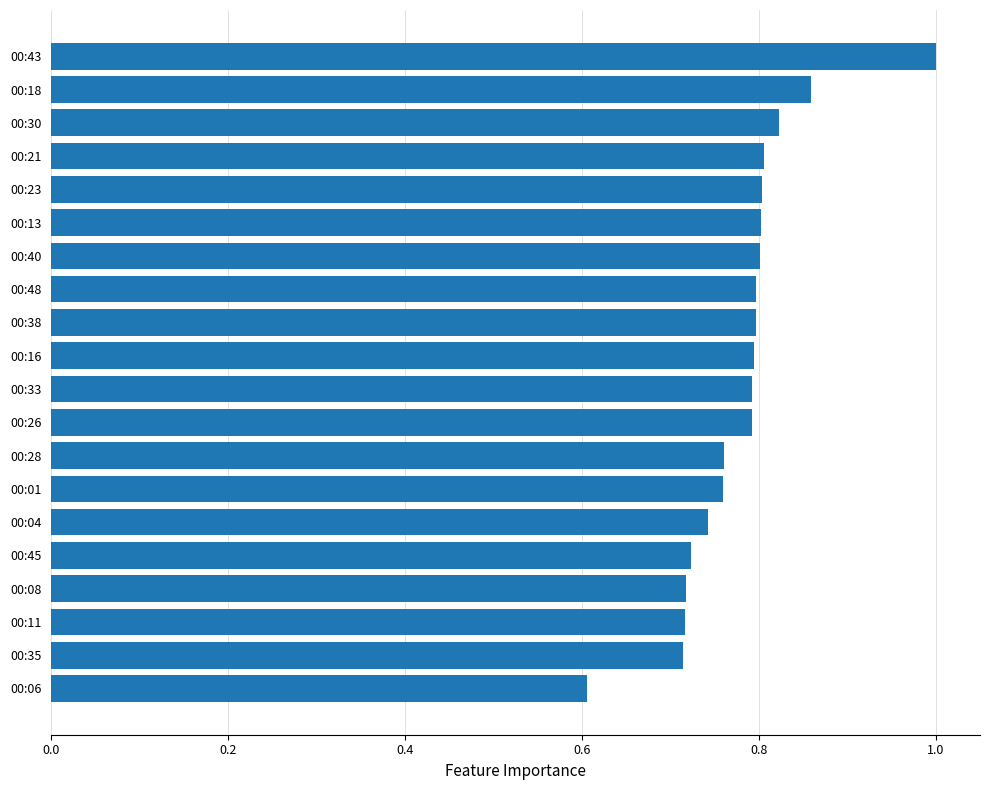

The chart shows a value of 1.1 at 00:13. True or false?

False